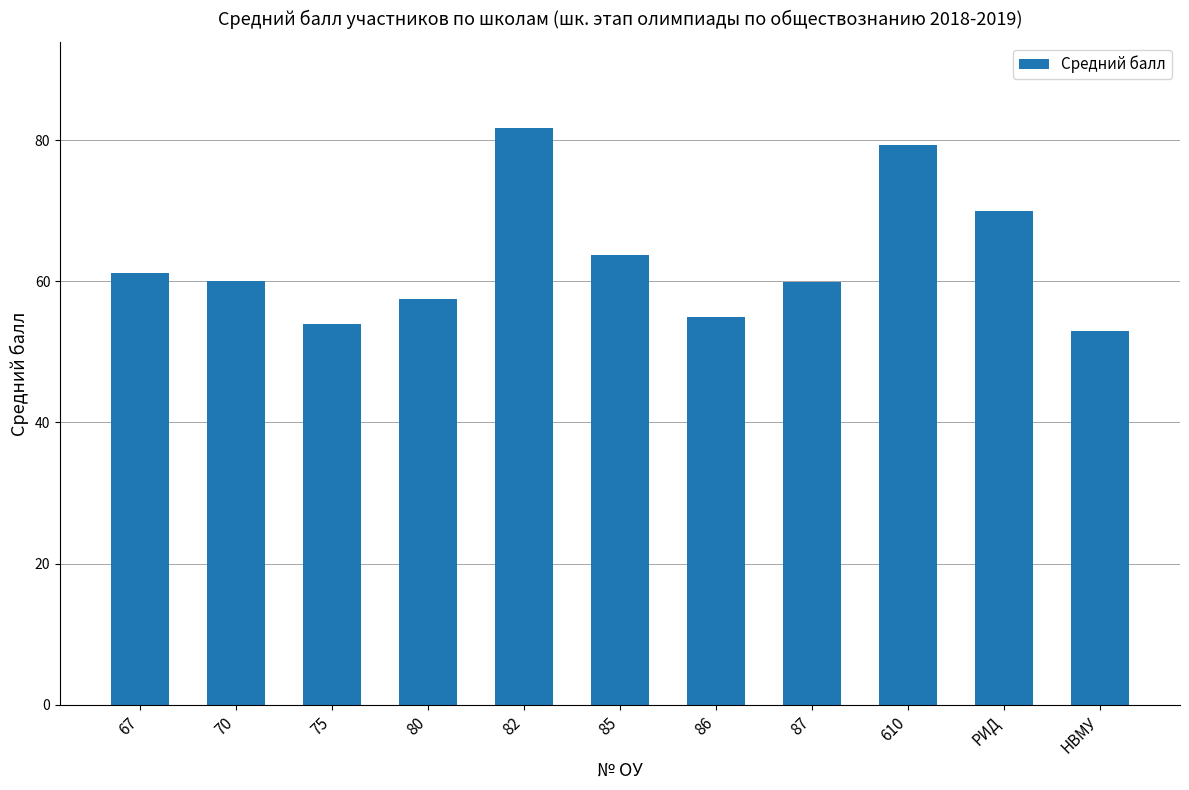

Are the bars horizontal?

No